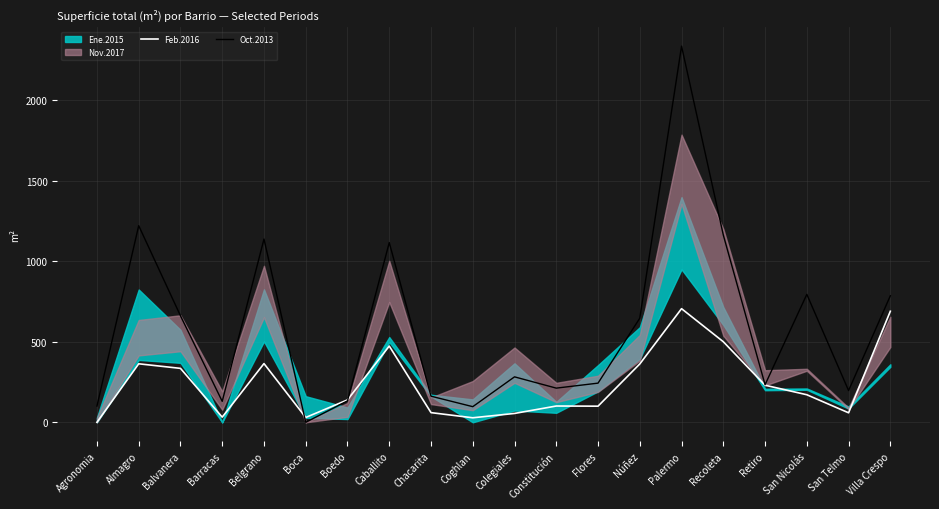

Where does the Oct.2013 series first go above 282?

Almagro